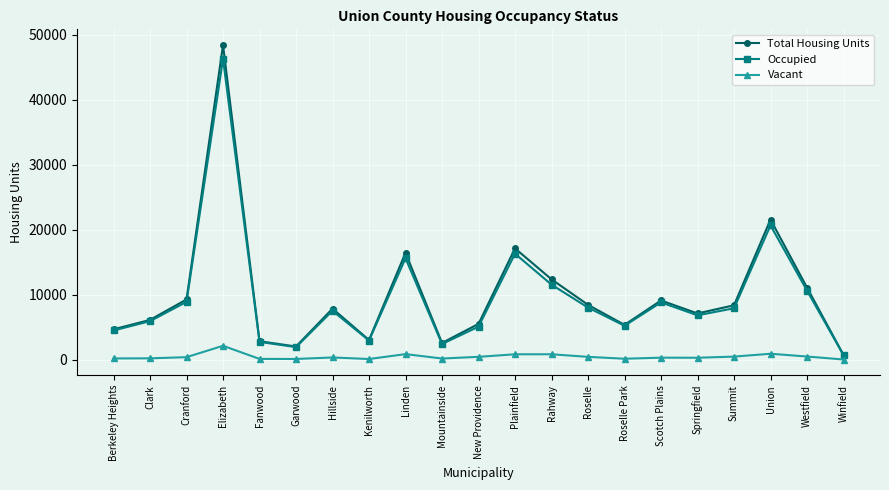

What is the value of the Total Housing Units point at the 1st from the left?

4660